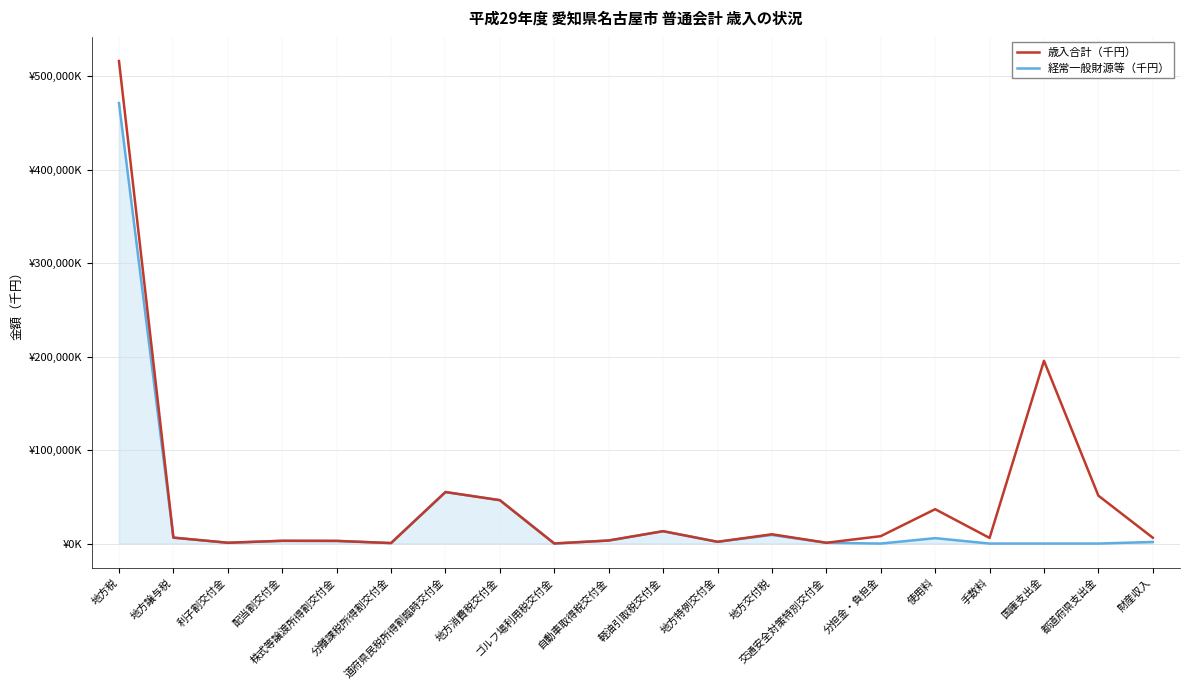

What is the label of the 8th point from the left?

地方消費税交付金